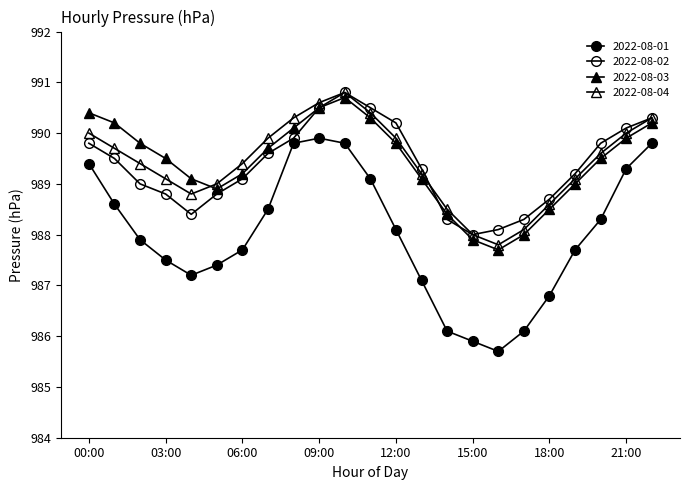

Reading left to right, list all the values displayed in this chart.

2022-08-01: 00:00=989.4	01:00=988.6	02:00=987.9	03:00=987.5	04:00=987.2	05:00=987.4	06:00=987.7	07:00=988.5	08:00=989.8	09:00=989.9	10:00=989.8	11:00=989.1	12:00=988.1	13:00=987.1	14:00=986.1	15:00=985.9	16:00=985.7	17:00=986.1	18:00=986.8	19:00=987.7	20:00=988.3	21:00=989.3	22:00=989.8
2022-08-02: 00:00=989.8	01:00=989.5	02:00=989.0	03:00=988.8	04:00=988.4	05:00=988.8	06:00=989.1	07:00=989.6	08:00=989.9	09:00=990.5	10:00=990.8	11:00=990.5	12:00=990.2	13:00=989.3	14:00=988.3	15:00=988.0	16:00=988.1	17:00=988.3	18:00=988.7	19:00=989.2	20:00=989.8	21:00=990.1	22:00=990.3
2022-08-03: 00:00=990.4	01:00=990.2	02:00=989.8	03:00=989.5	04:00=989.1	05:00=988.9	06:00=989.2	07:00=989.7	08:00=990.1	09:00=990.5	10:00=990.7	11:00=990.3	12:00=989.8	13:00=989.1	14:00=988.4	15:00=987.9	16:00=987.7	17:00=988.0	18:00=988.5	19:00=989.0	20:00=989.5	21:00=989.9	22:00=990.2
2022-08-04: 00:00=990.0	01:00=989.7	02:00=989.4	03:00=989.1	04:00=988.8	05:00=989.0	06:00=989.4	07:00=989.9	08:00=990.3	09:00=990.6	10:00=990.8	11:00=990.4	12:00=989.9	13:00=989.2	14:00=988.5	15:00=988.0	16:00=987.8	17:00=988.1	18:00=988.6	19:00=989.1	20:00=989.6	21:00=990.0	22:00=990.3